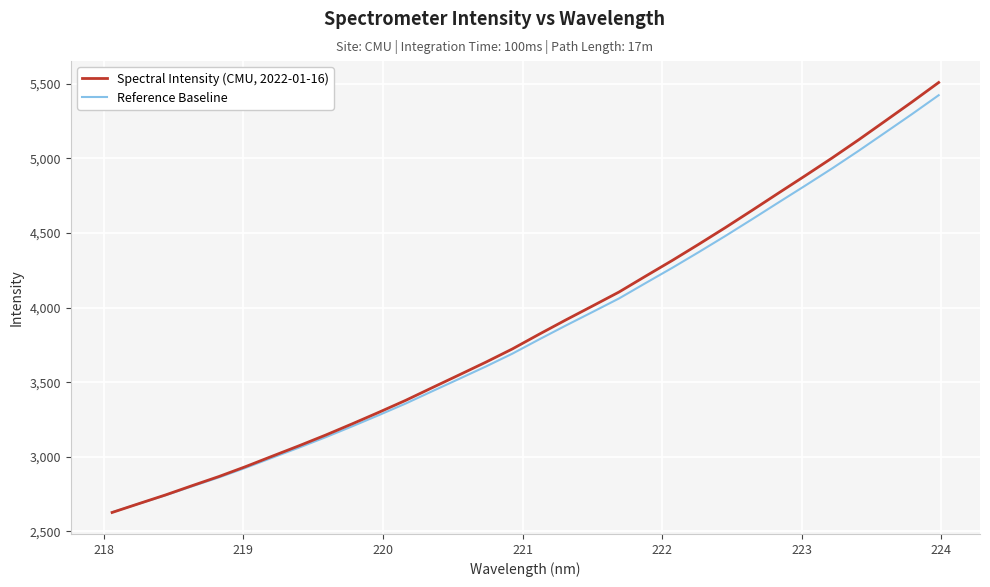

What is the lowest value of the Spectral Intensity (CMU, 2022-01-16) series?

2627.0